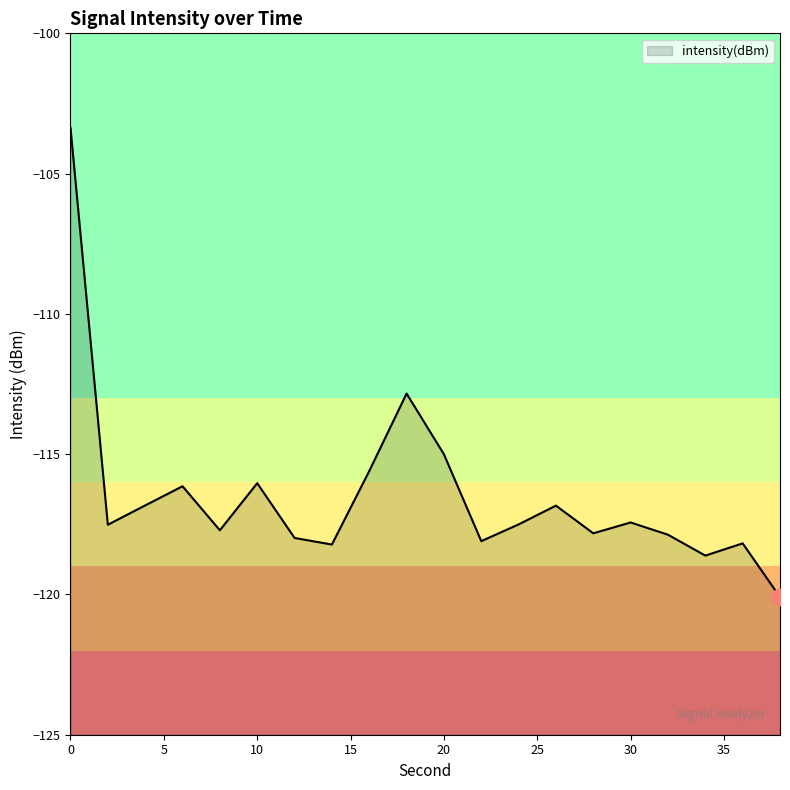

The value at 6 is -208.9. True or false?

False